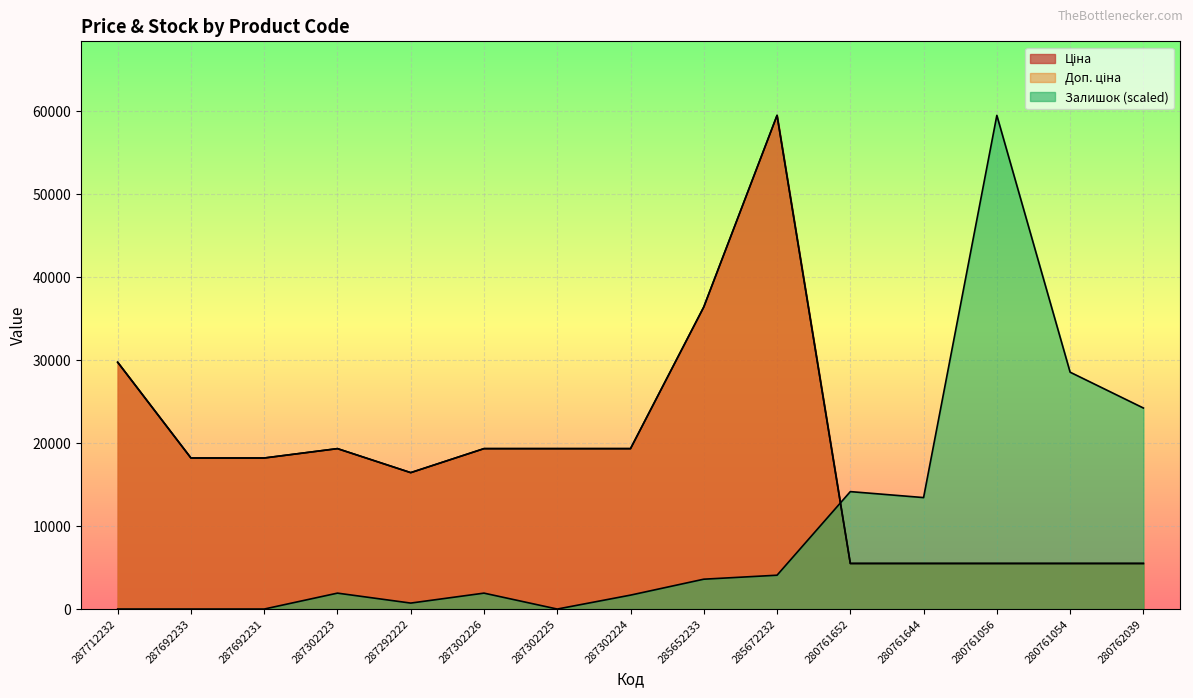

Which series has the largest range (max minus min)?

Залишок